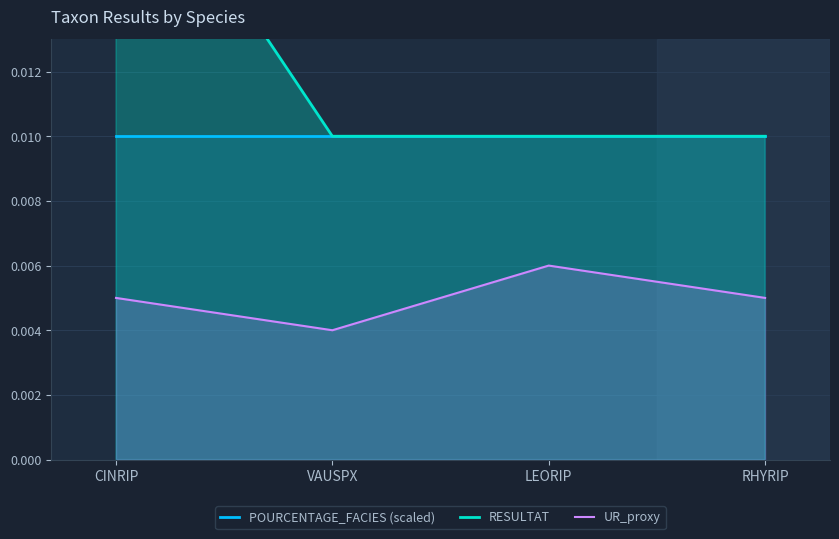

True or false: POURCENTAGE_FACIES (scaled) has a value of 0.0 at VAUSPX.

False